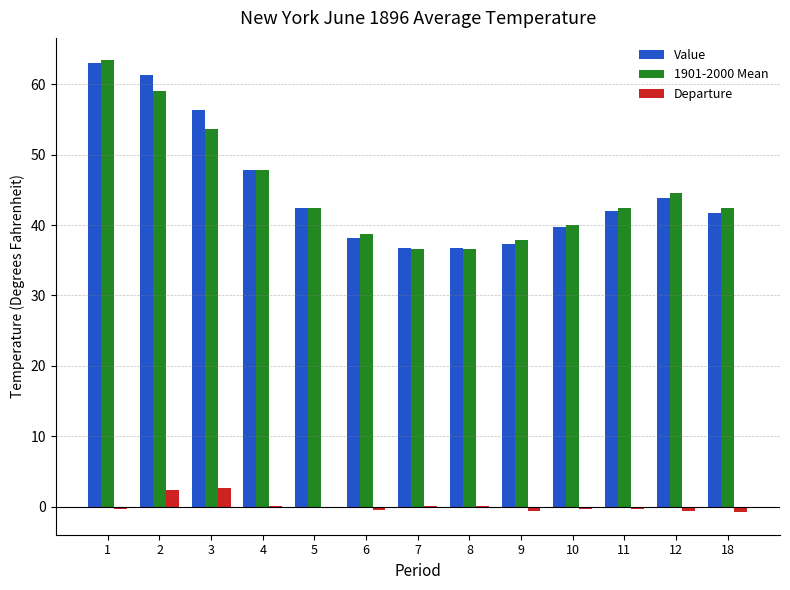

What is the sum of all Departure values?

1.7